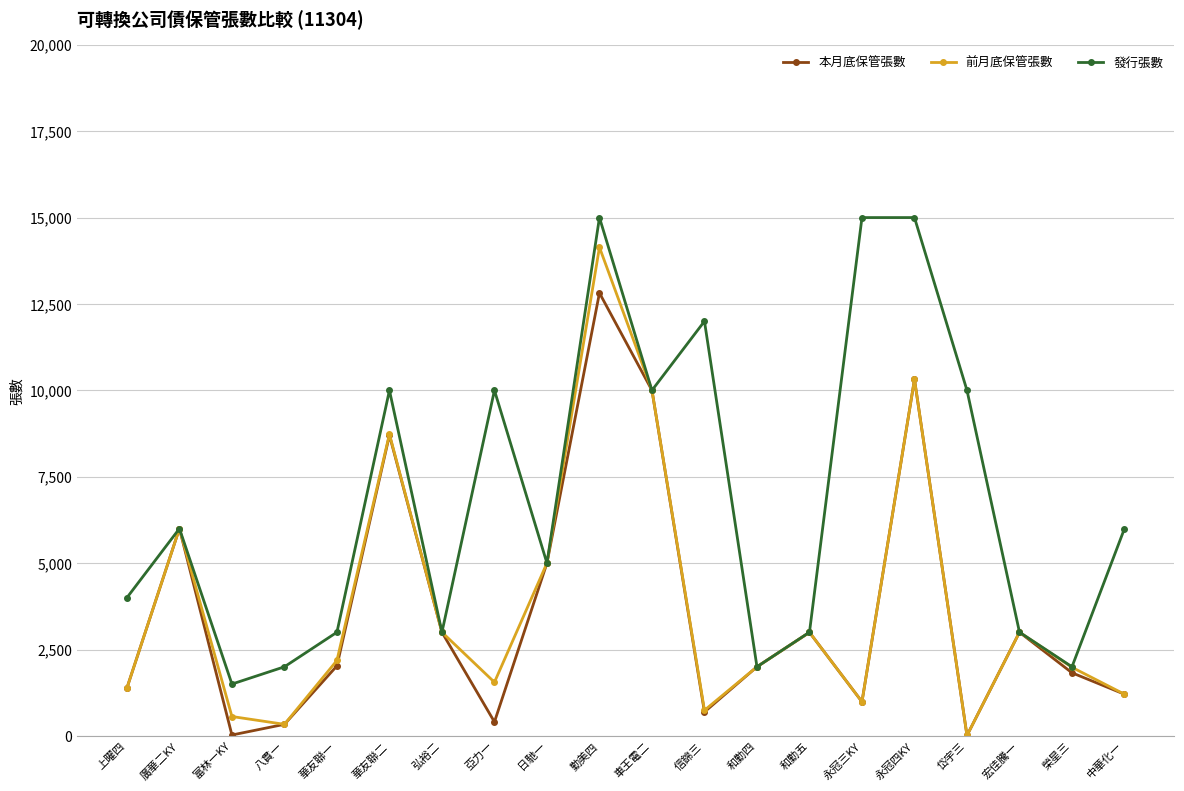

True or false: 本月底保管張數 has a value of 15625 at 永冠四KY.

False